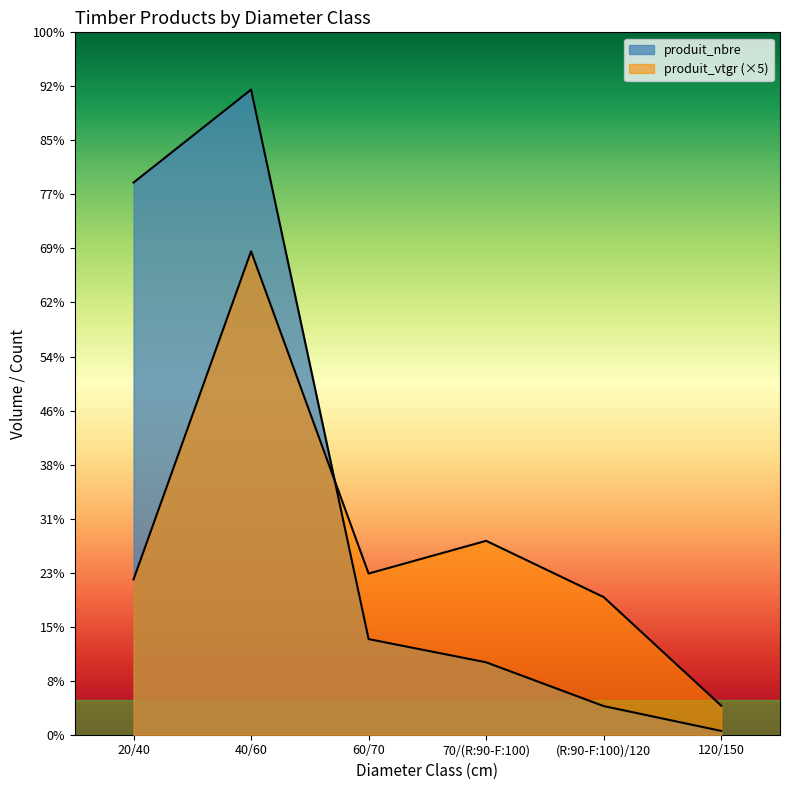

Does the chart have visible grid lines?

No